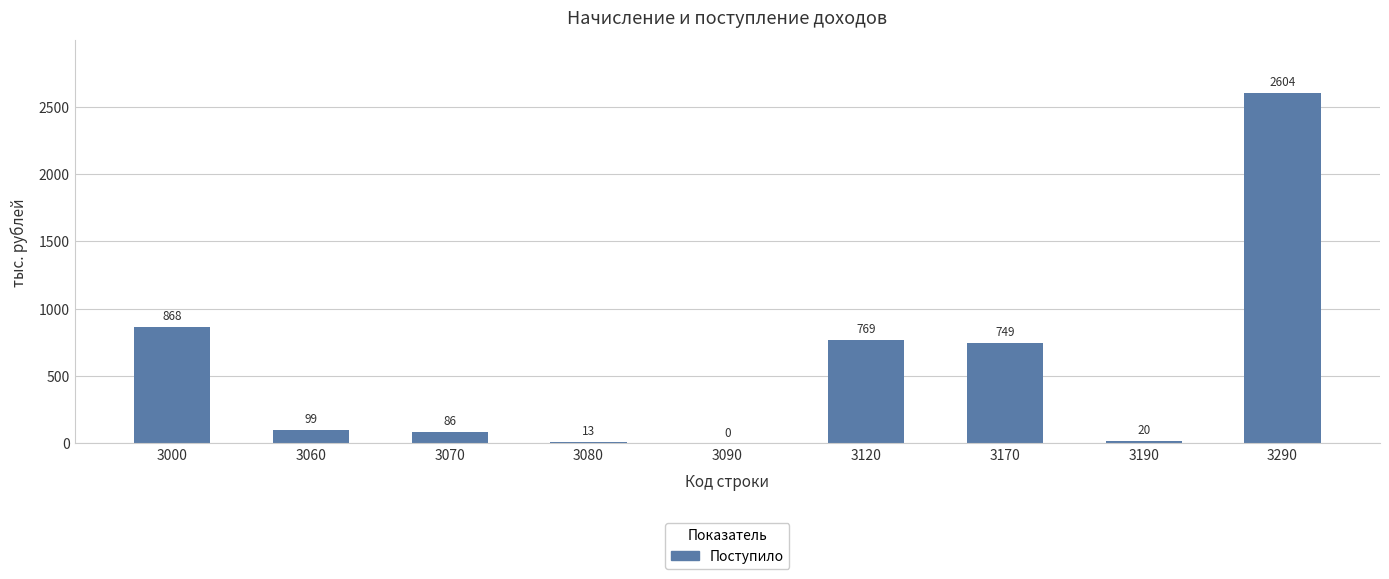

Reading left to right, transcribe all the data shown in this chart.

3000=868	3060=99	3070=86	3080=13	3090=0	3120=769	3170=749	3190=20	3290=2604